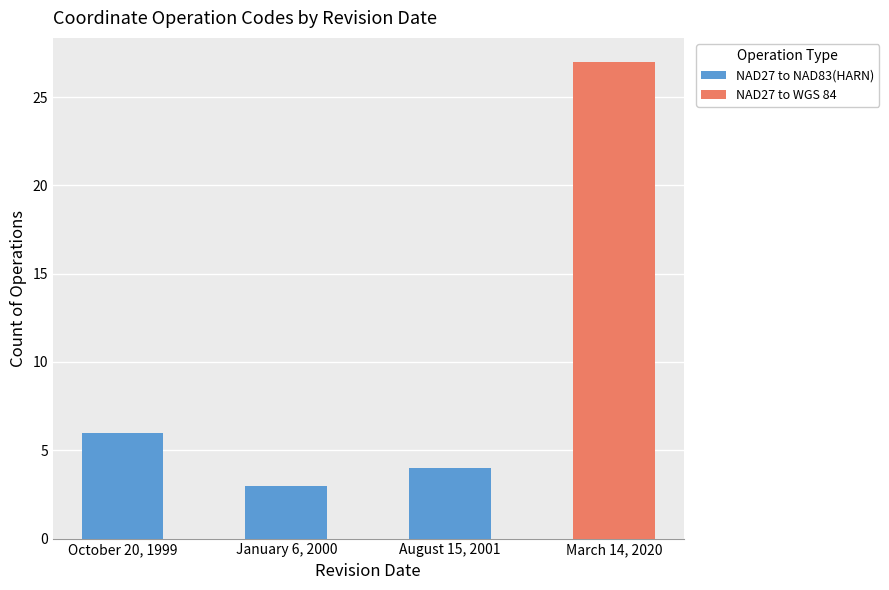

Where does the NAD27 to NAD83(HARN) series first go above 4?

October 20, 1999